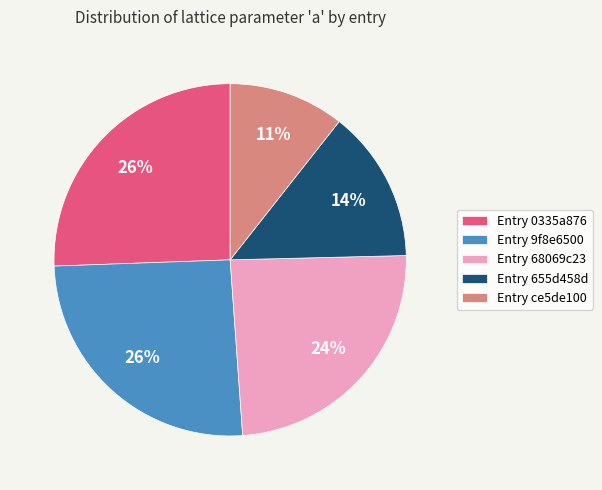

To the nearest percent, what portion does Entry 0335a876 represent?

26%